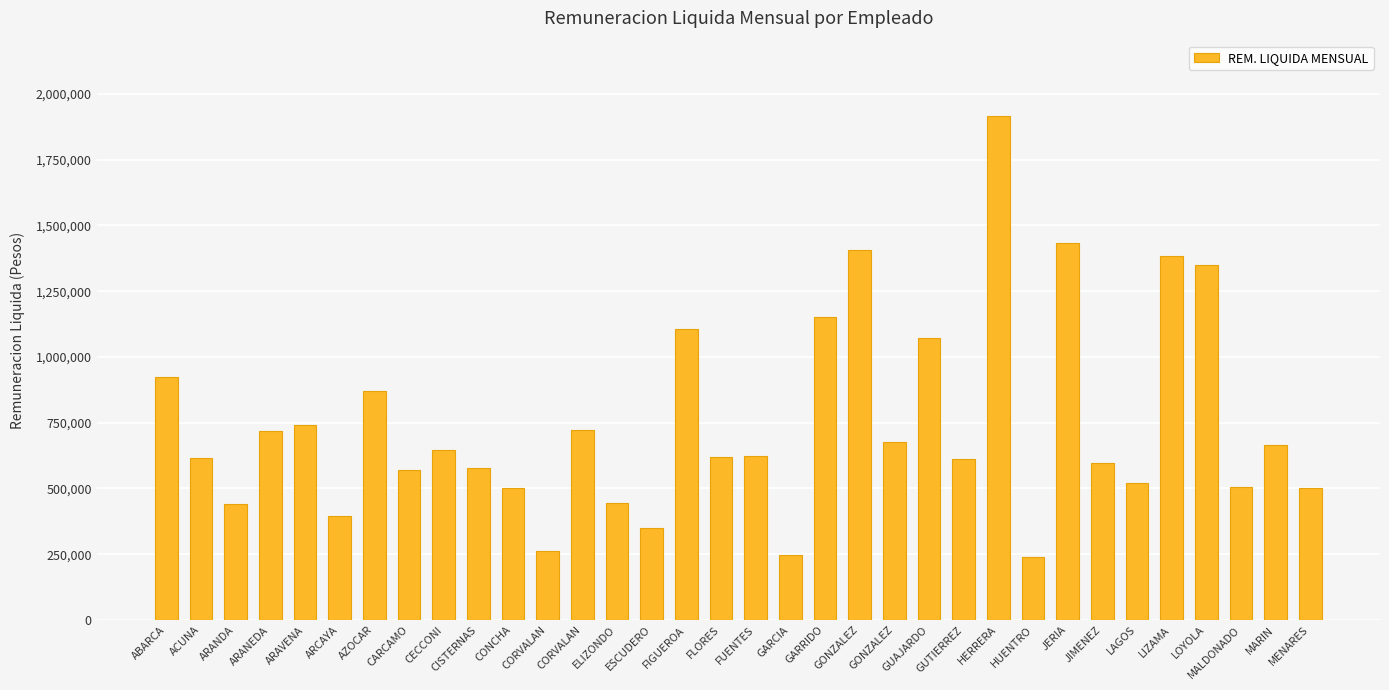

Which label corresponds to the largest value in the chart?

HERRERA